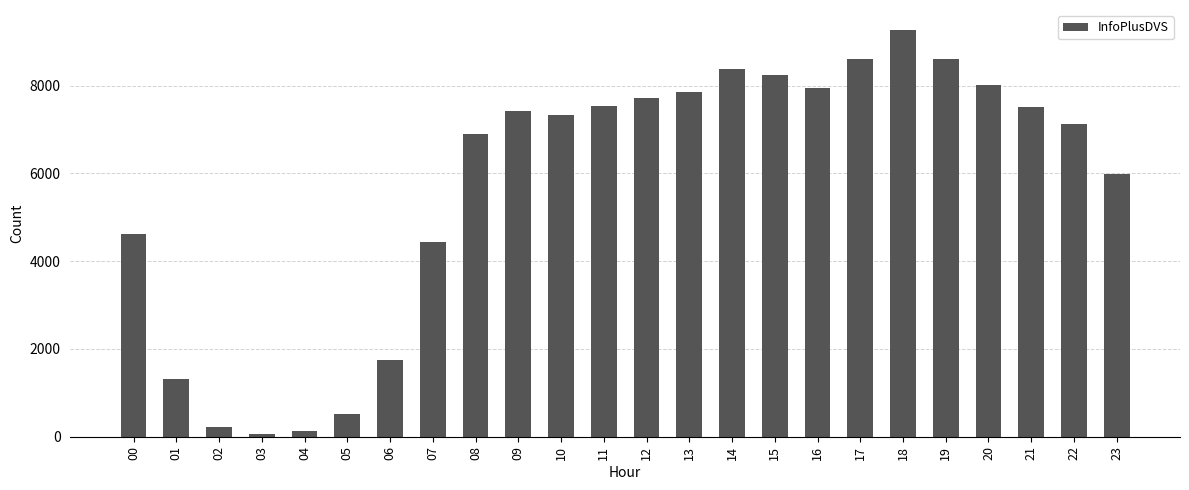

Which has a higher value, 07 or 21?

21